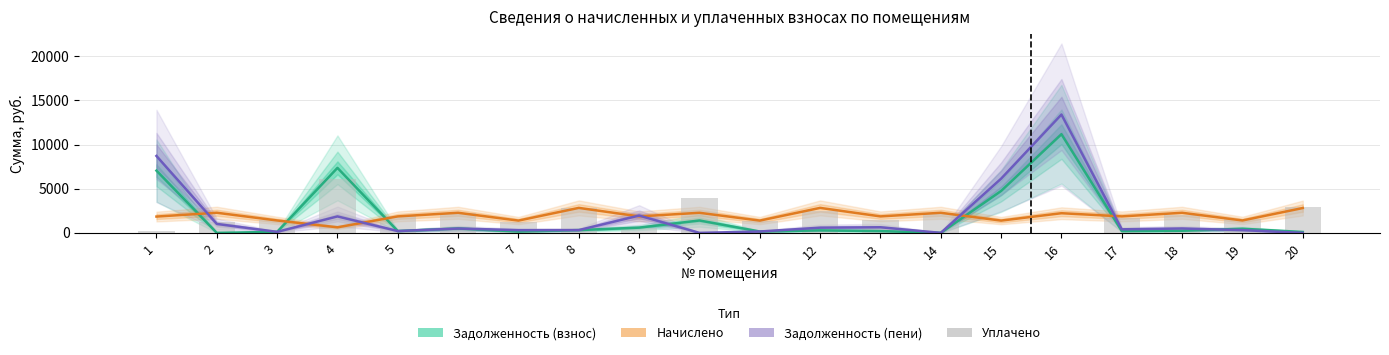

The Уплачено series shows 2275.6 at 14. True or false?

True